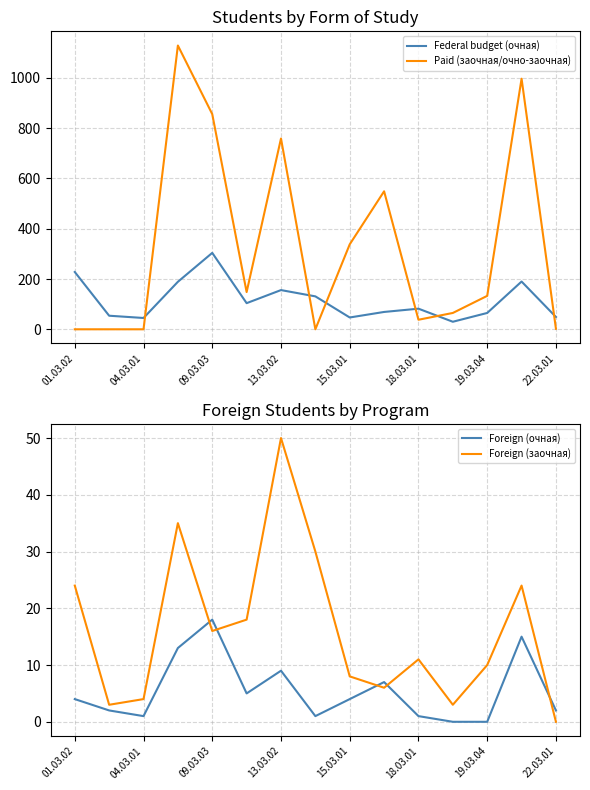

Rank the series by their maximum value, from lowest to highest.

Foreign (очная), Foreign (заочная), Federal budget (очная), Paid (заочная/очно-заочная)